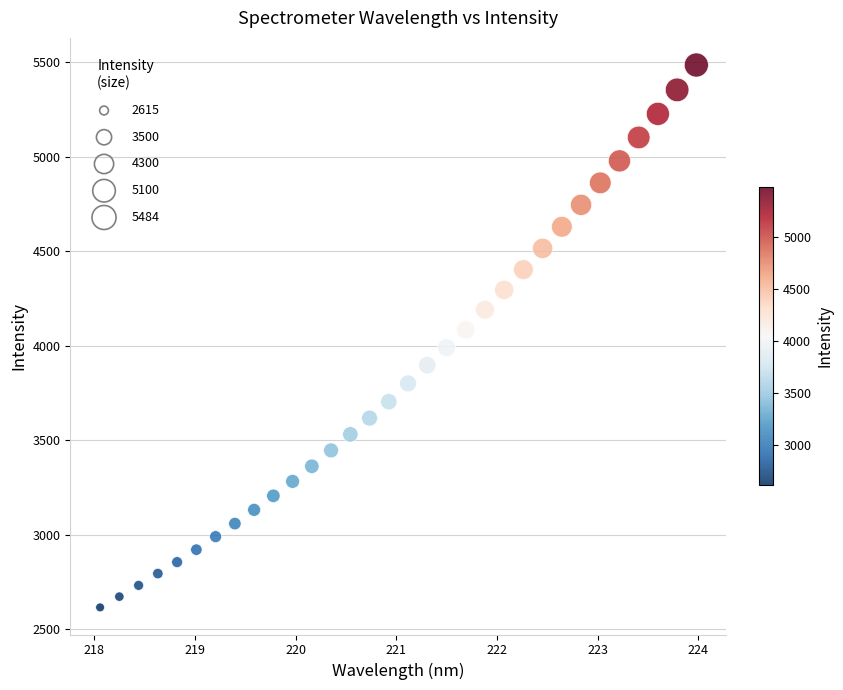

What is the range of X values (max minus min)?

5.9